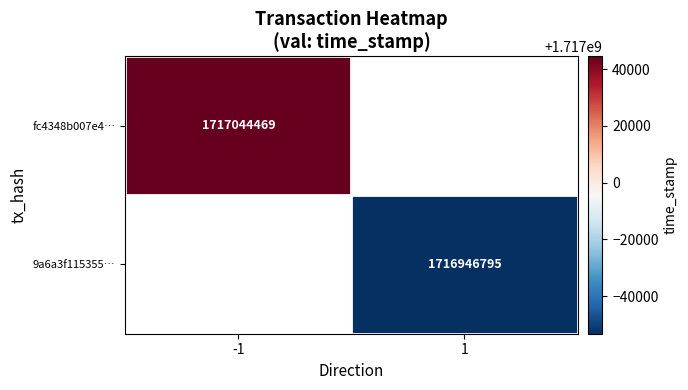

How many data points does each series have?

2